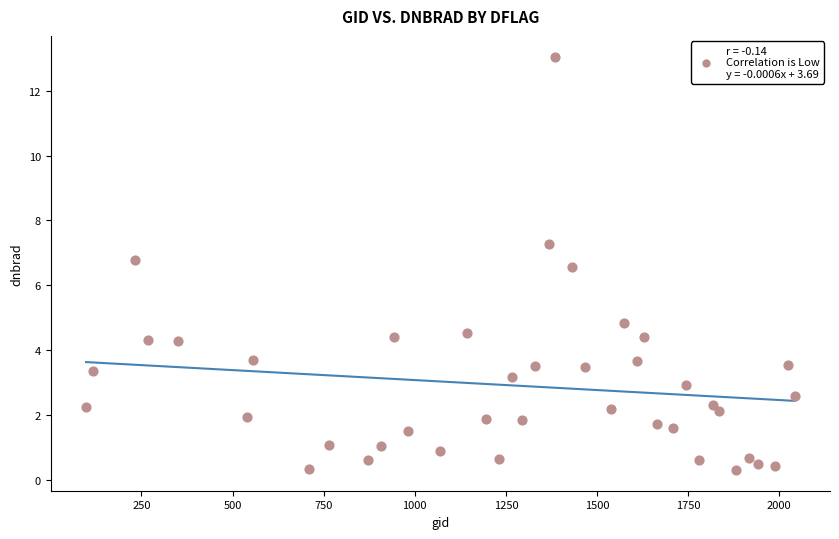

What is the range of X values (max minus min)?

1944.0